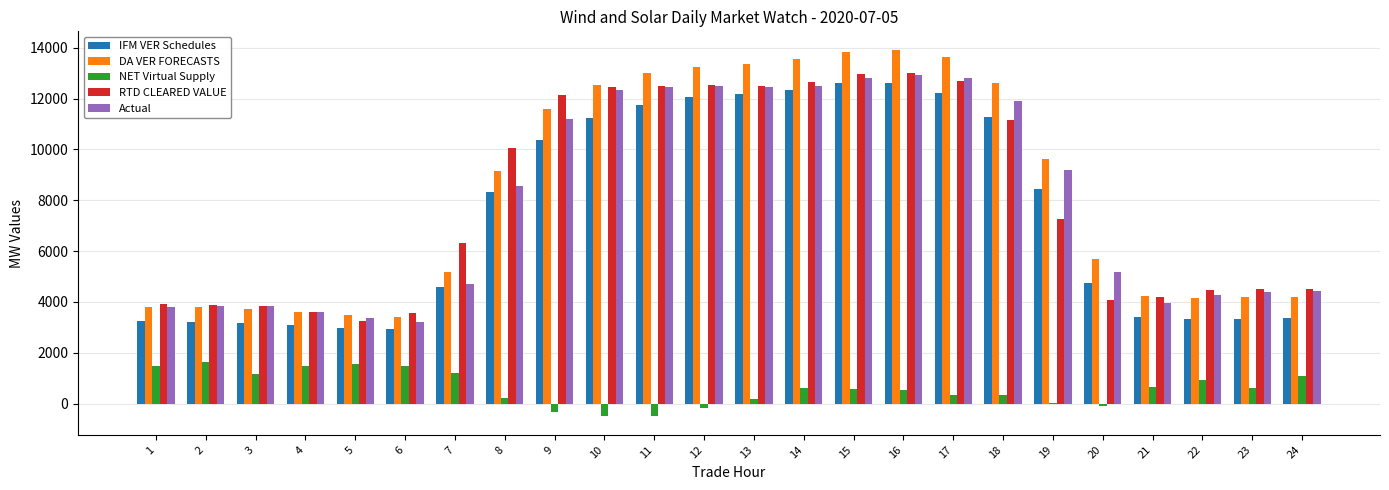

Are the bars grouped side by side (vs. stacked)?

Yes